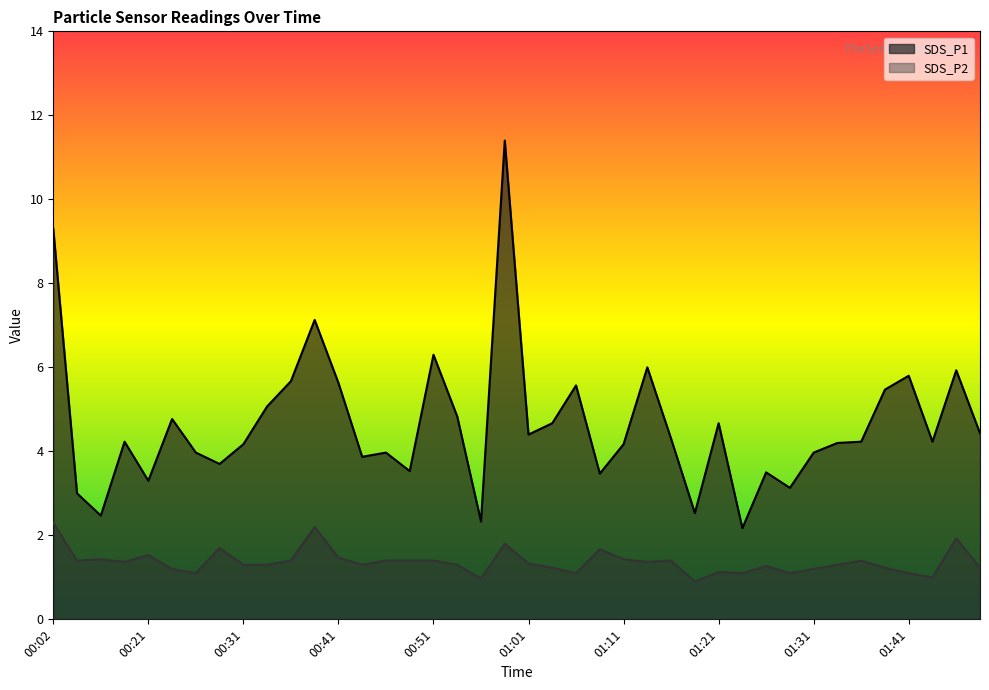

What is the sum of the SDS_P1 values at 01:46 and 01:16?

10.2